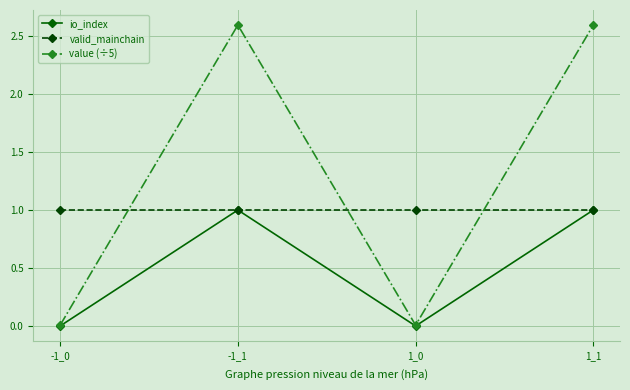

What is the label of the 1st point from the right?

1_1